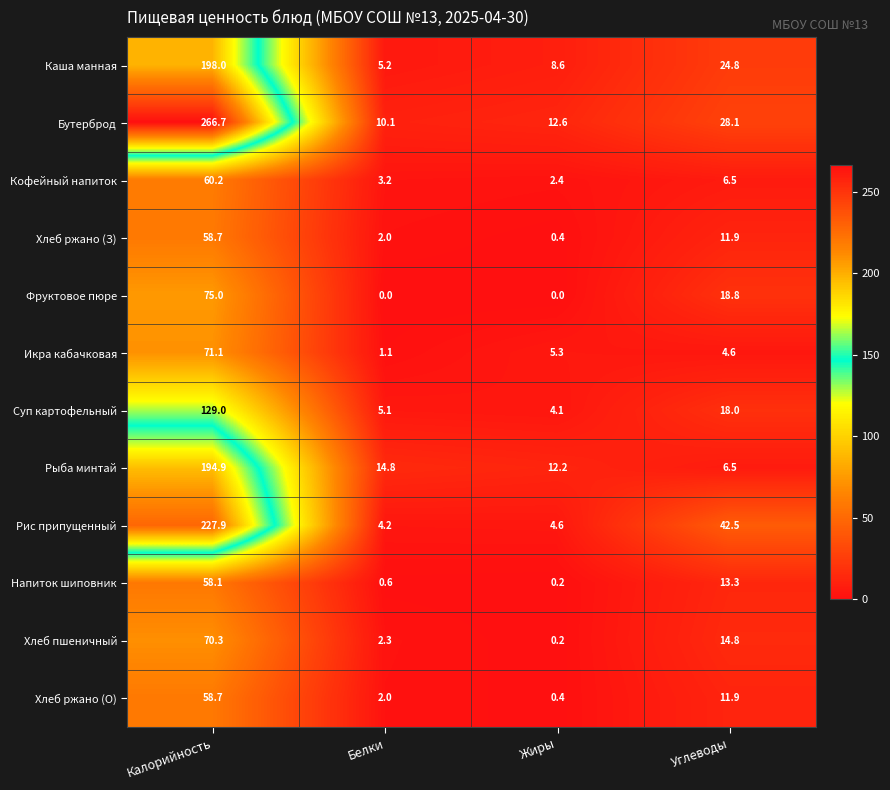

What is the difference between the second highest and minimum values in the Суп картофельный series?

13.9